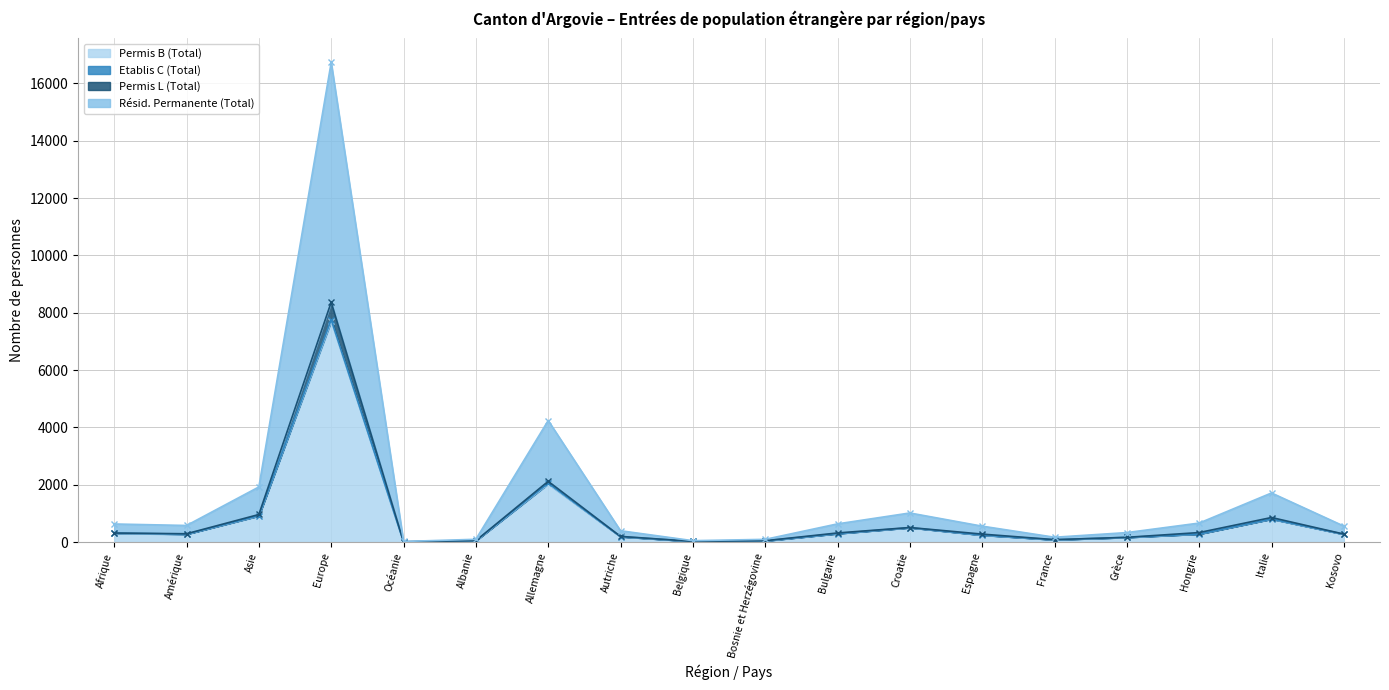

True or false: Permis B (Total) has more than 2 points higher than both neighbors.

True